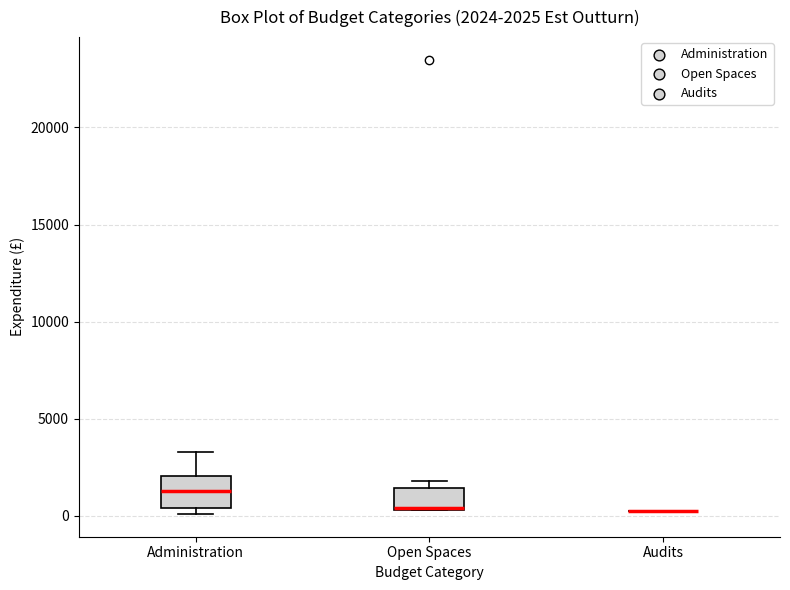

Which box is the tallest, from its lower edge to its upper edge?

Administration